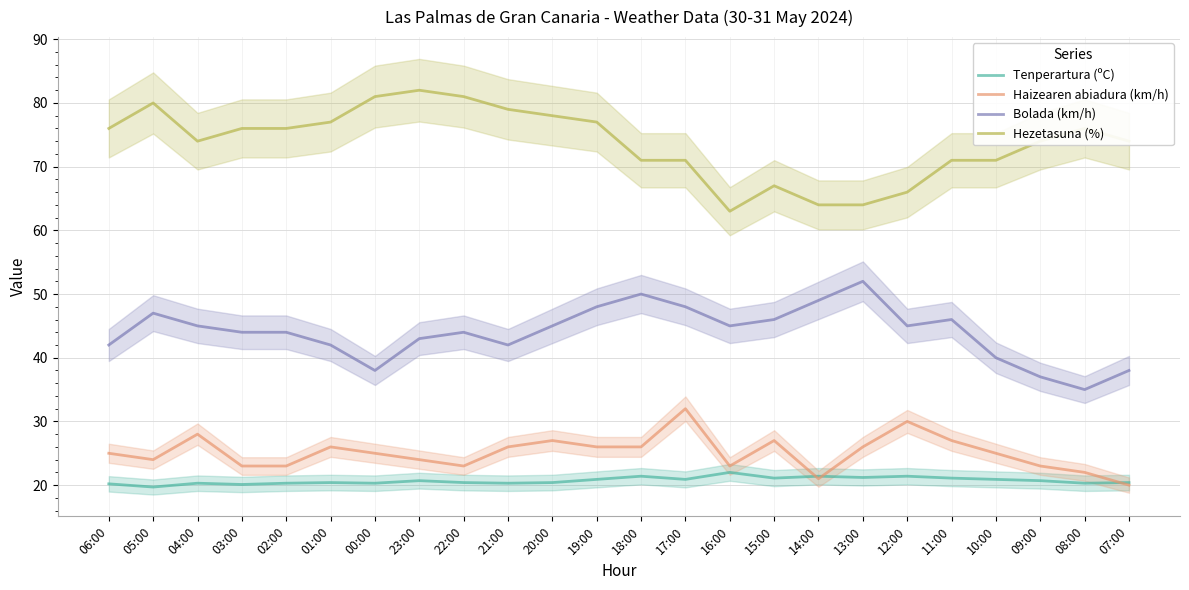

At which category does the chart reach its minimum across all series?

05:00